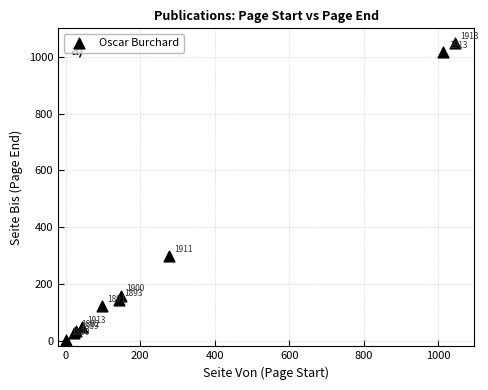

What Y value in the scatter plot is closest to 526?

298